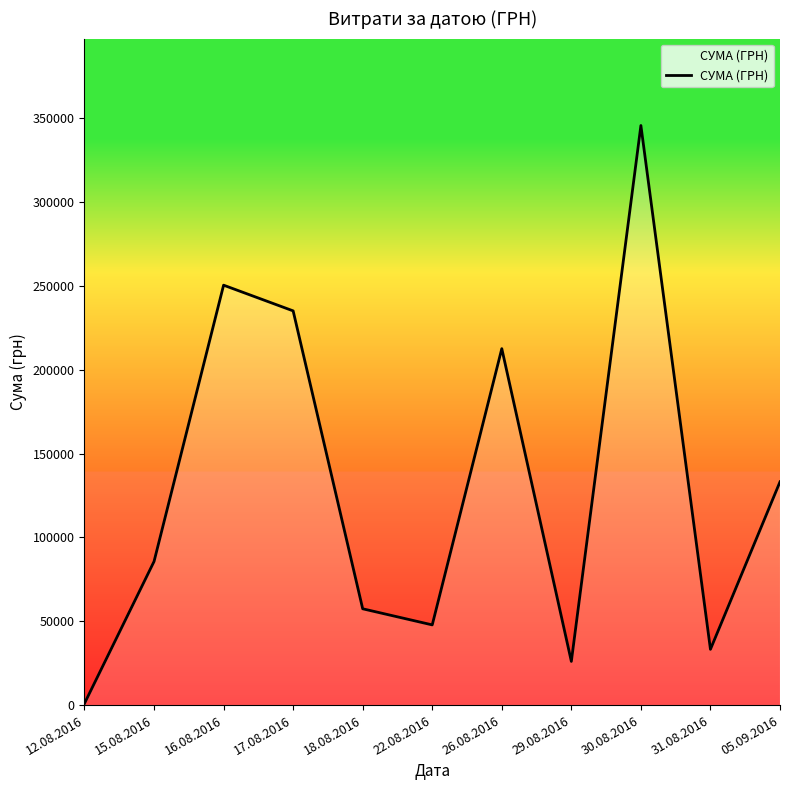

At which category does the chart reach its minimum across all series?

12.08.2016